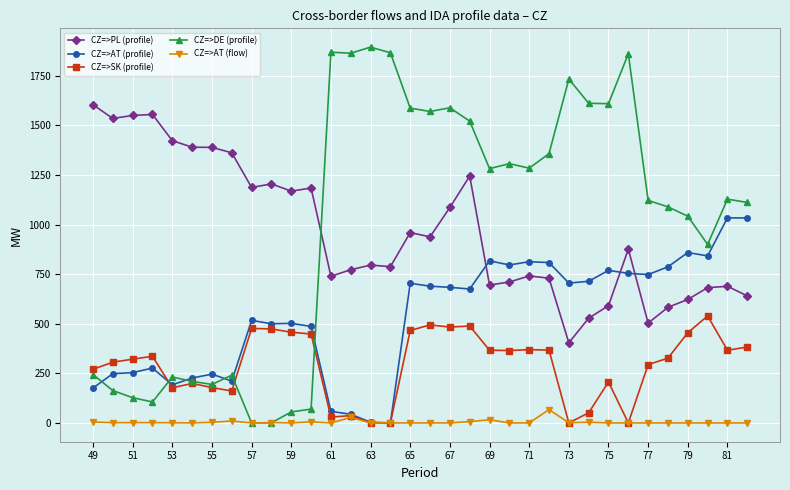

Which series ends up on top after the final intersection of CZ=>PL (profile) and CZ=>AT (profile)?

CZ=>AT (profile)